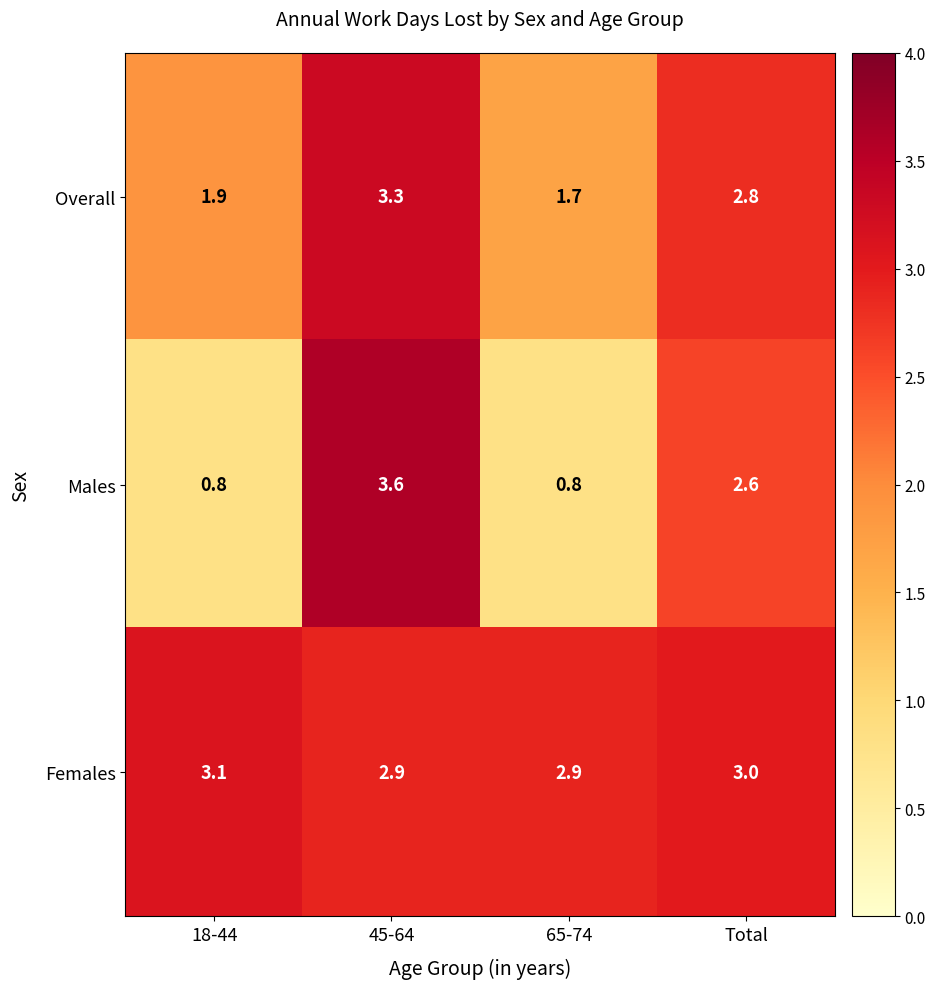

Is the value of Males at 18-44 greater than the value of Overall at 18-44?

No